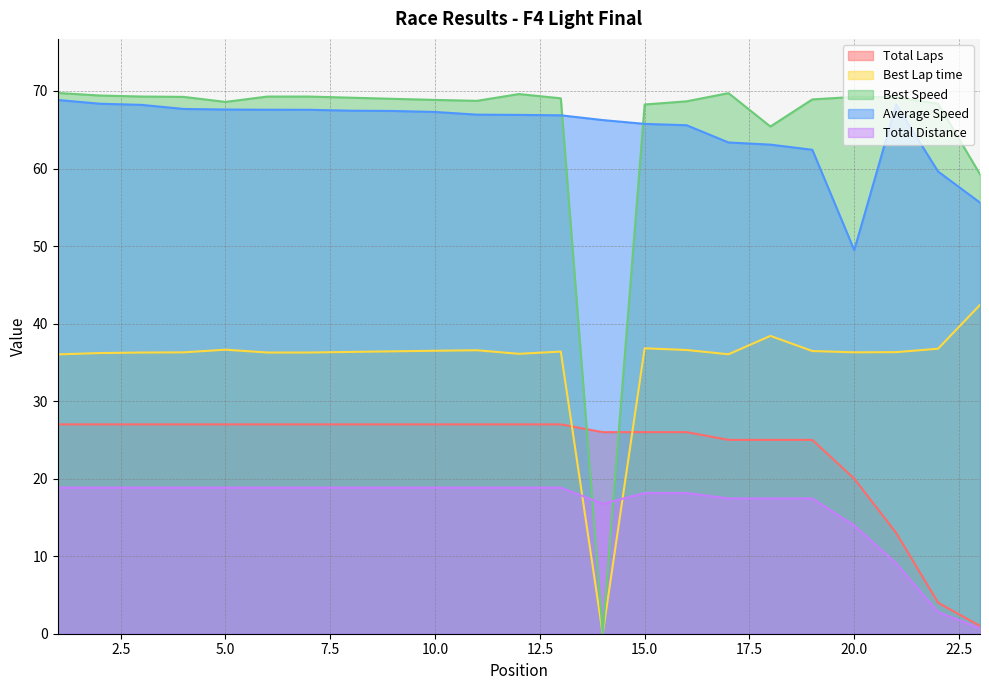

In Best Speed, how many points are lower than both neighbors (excluding endpoints)?

4